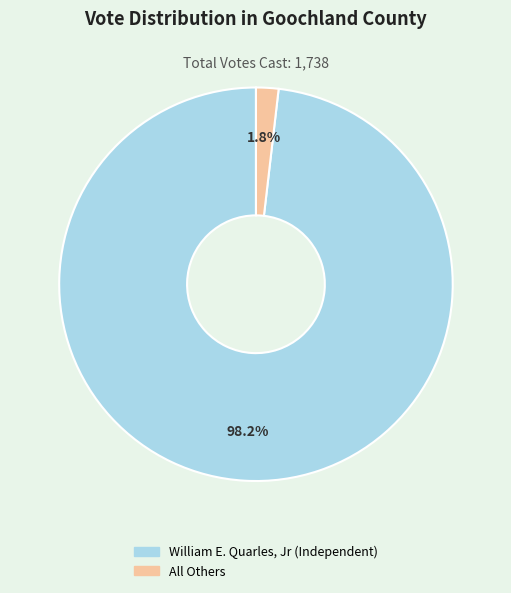

What percentage is the All Others slice, to the nearest percent?

2%